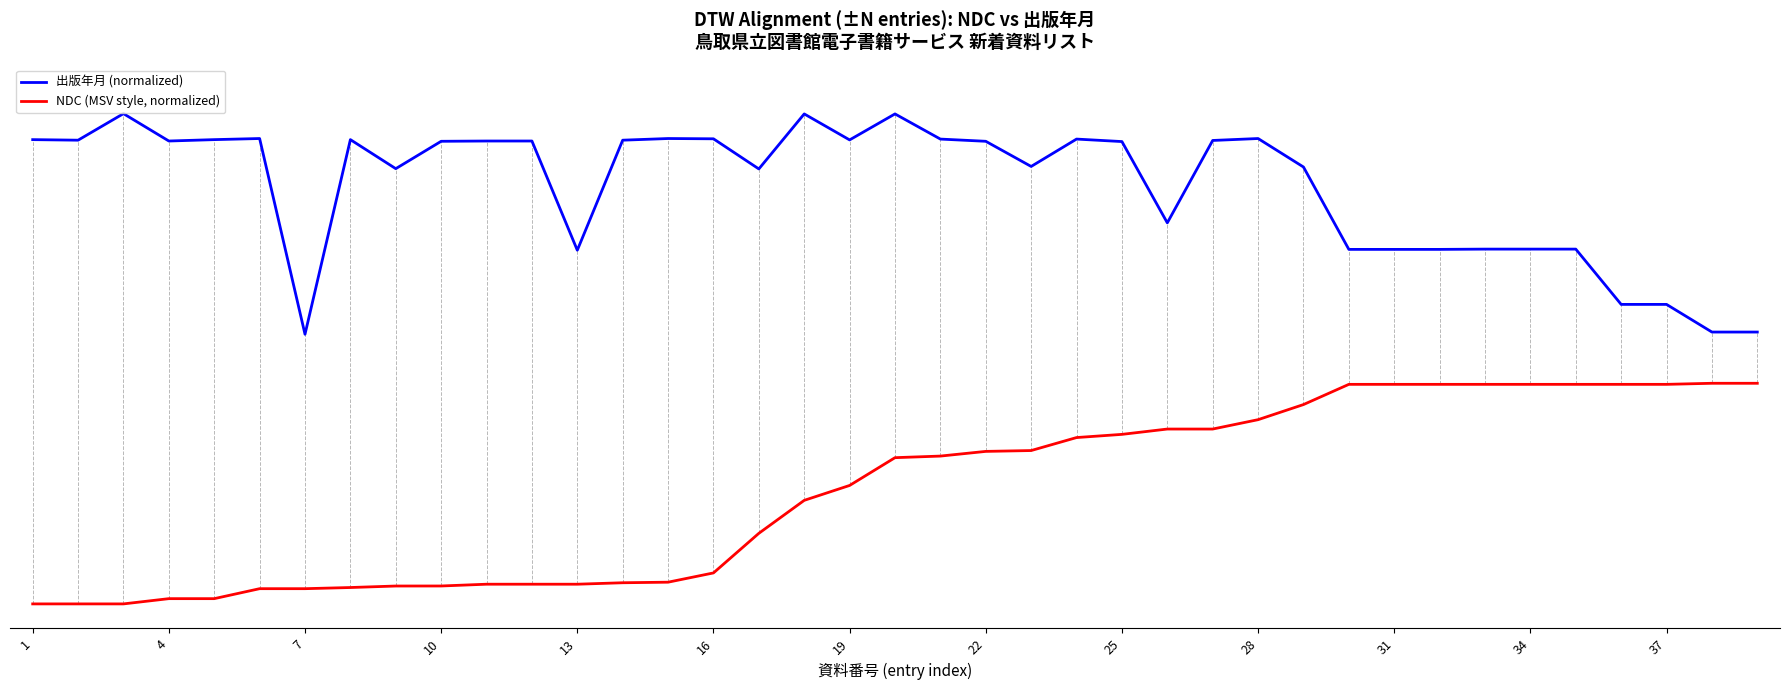

True or false: NDC (MSV style, normalized) and 出版年月 (normalized) cross at least once.

False